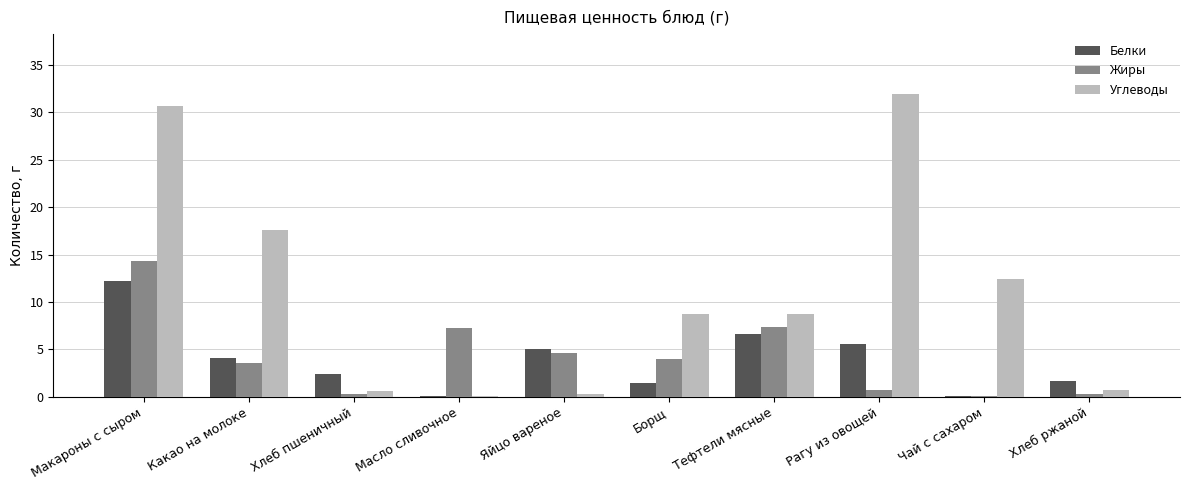

Which series has the largest total across all categories?

Углеводы